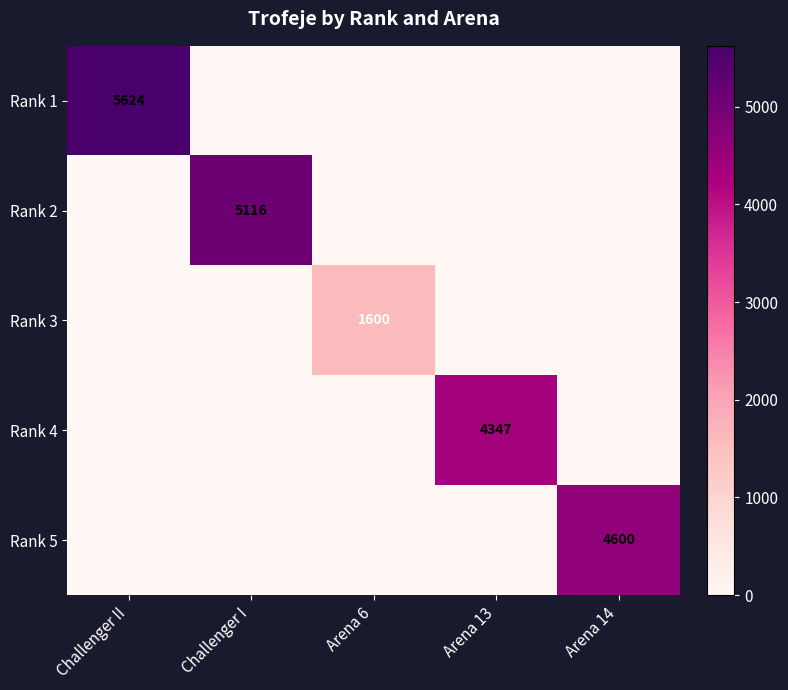

At which category is the sum across all series the highest?

Challenger II